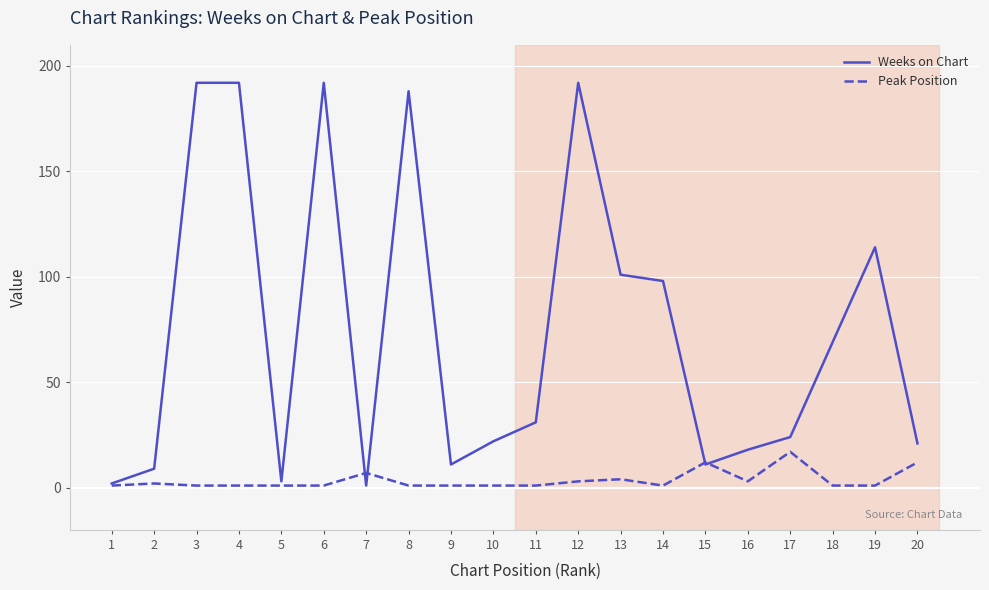

In Weeks on Chart, how many points are lower than both neighbors (excluding endpoints)?

4